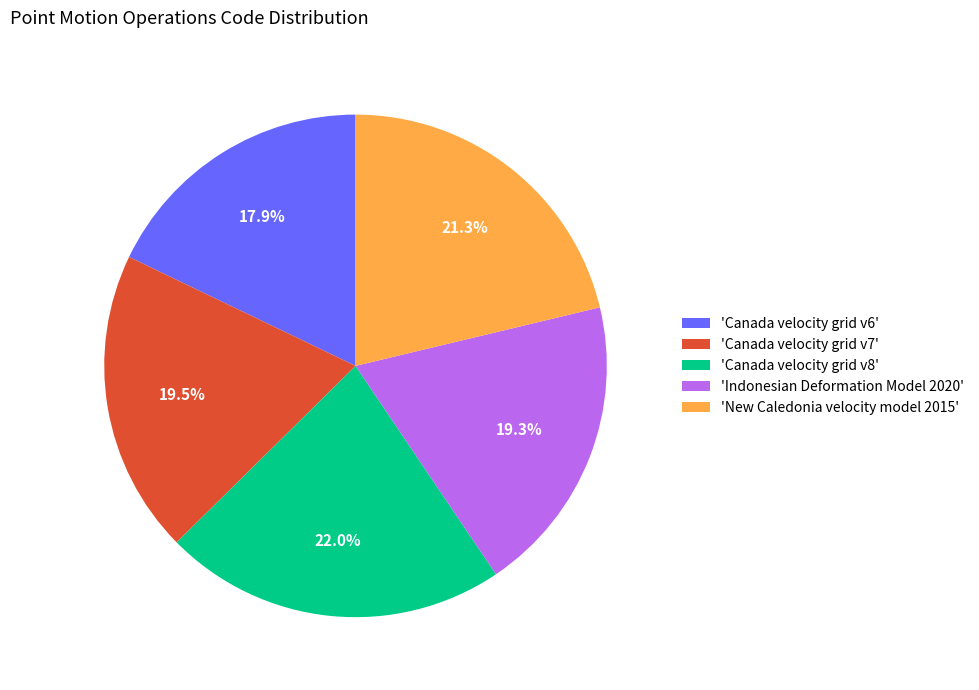

Which has a higher value, 'Canada velocity grid v6' or 'Indonesian Deformation Model 2020'?

'Indonesian Deformation Model 2020'